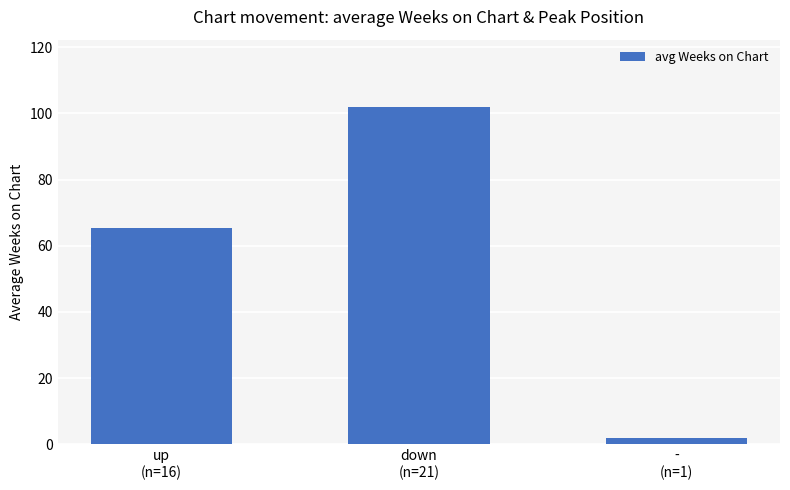

Which has a higher value, down
(n=21) or -
(n=1)?

down
(n=21)